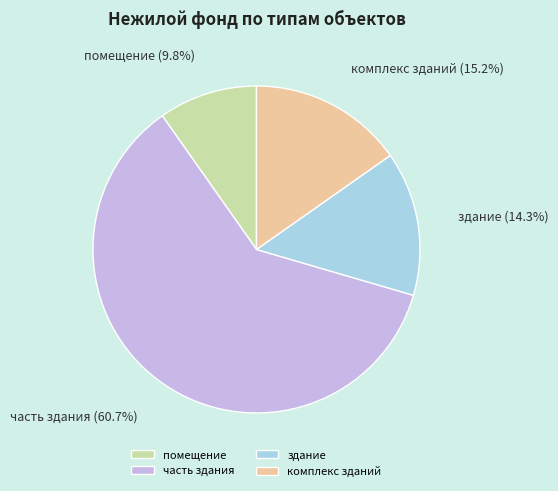

What is the total percentage of помещение and комплекс зданий?

25.0%